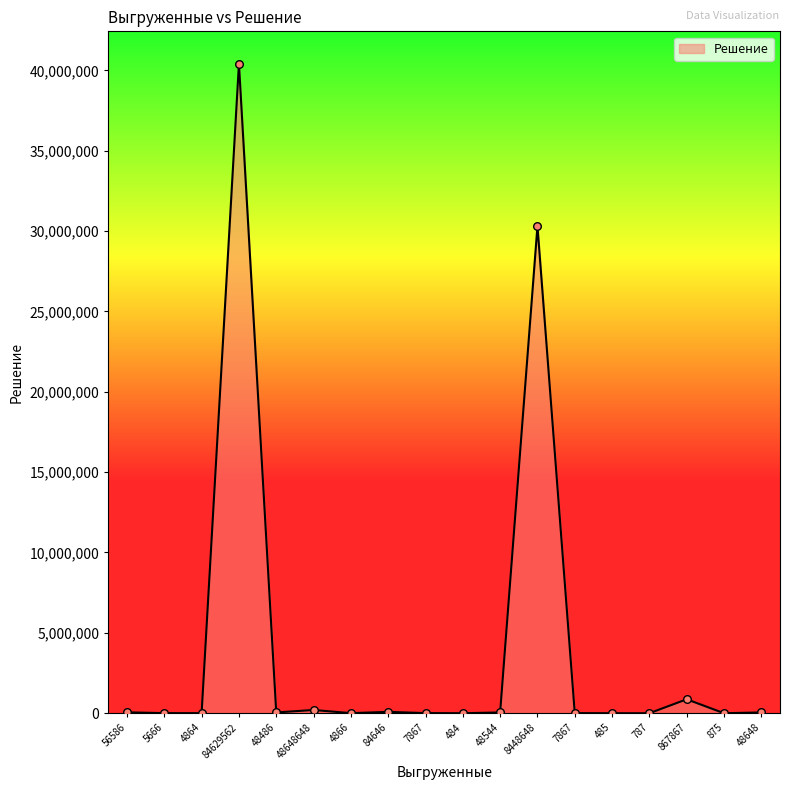

What is the change in value from 7867 to 485?

-7382